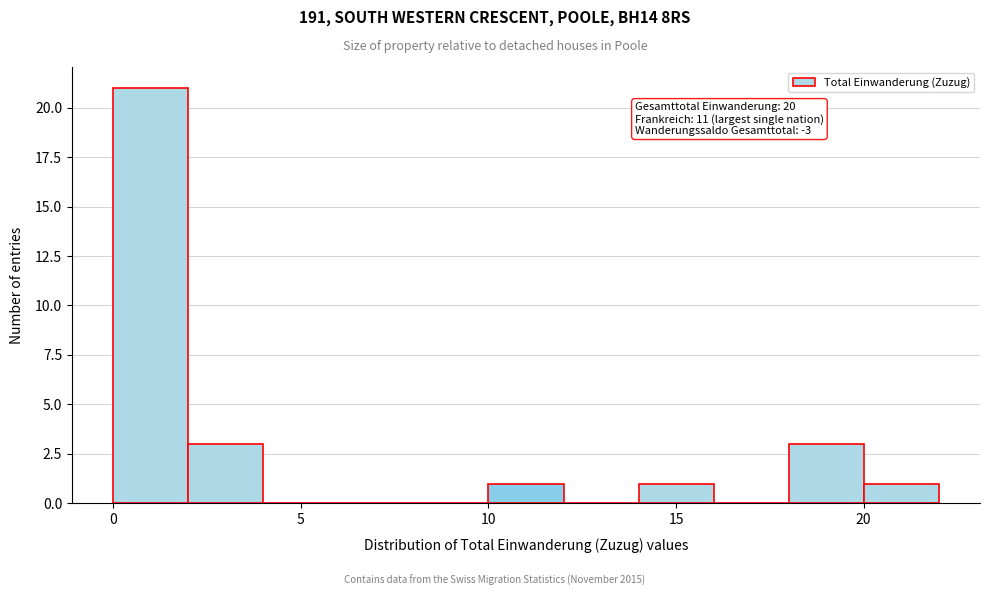

Over which range of the x-axis is the bar tallest?

0 to 2